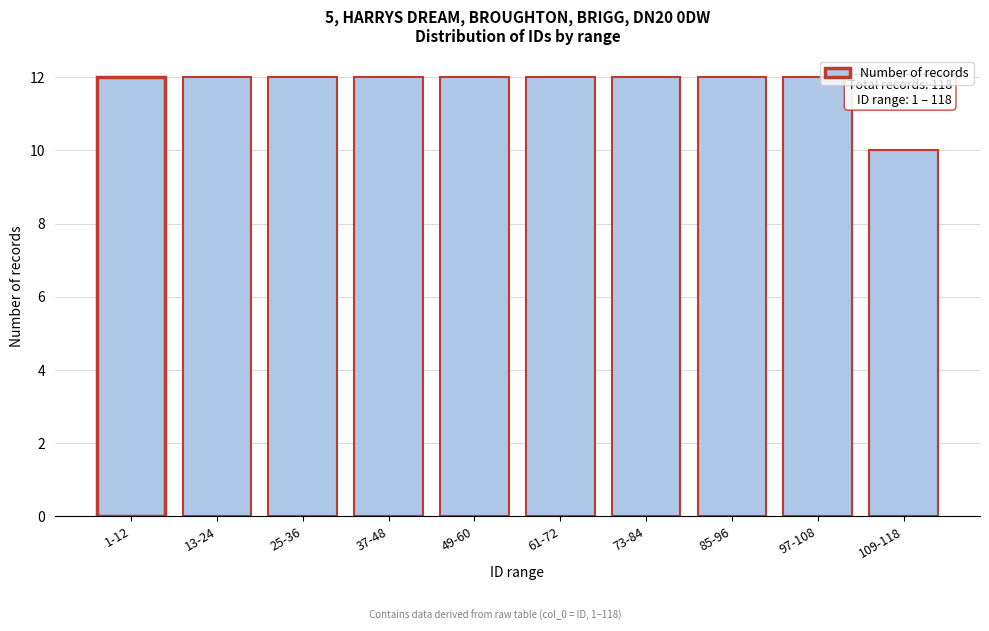

Reading right to left, list all the values displayed in this chart.

10	12	12	12	12	12	12	12	12	12